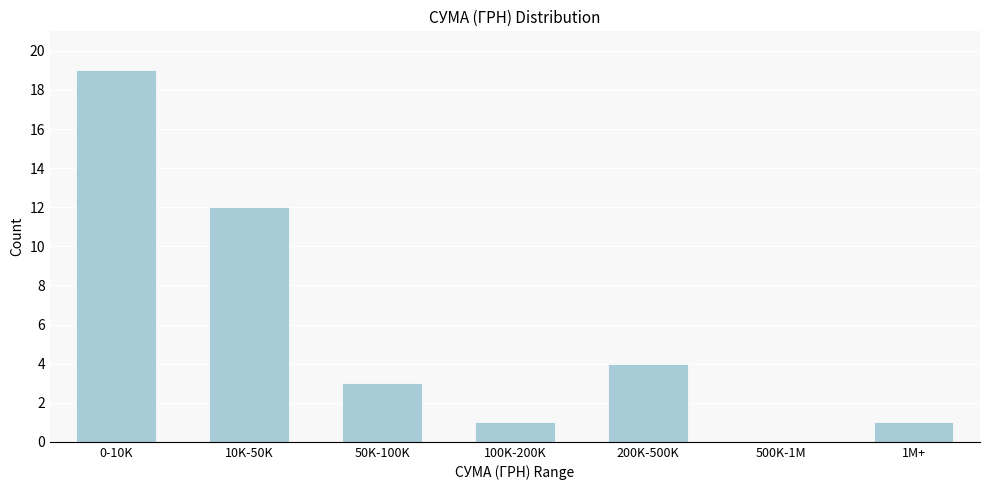

Reading left to right, transcribe all the data shown in this chart.

0-10K=19	10K-50K=12	50K-100K=3	100K-200K=1	200K-500K=4	500K-1M=0	1M+=1